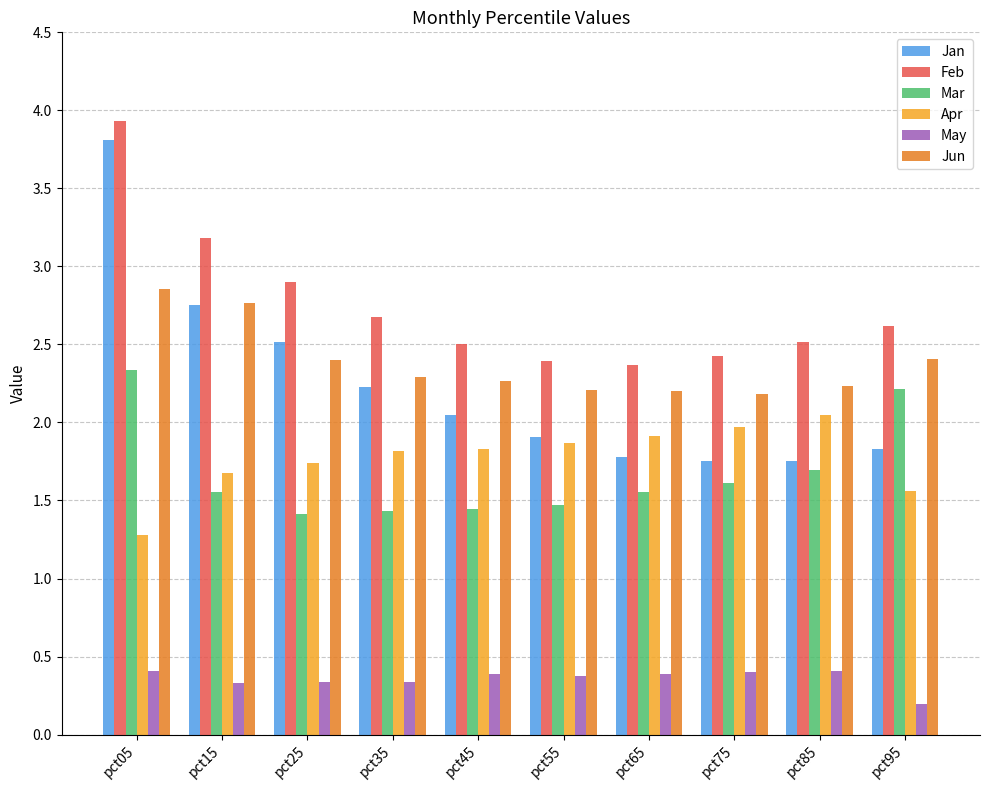

What value does the Feb series have at pct75?

2.4